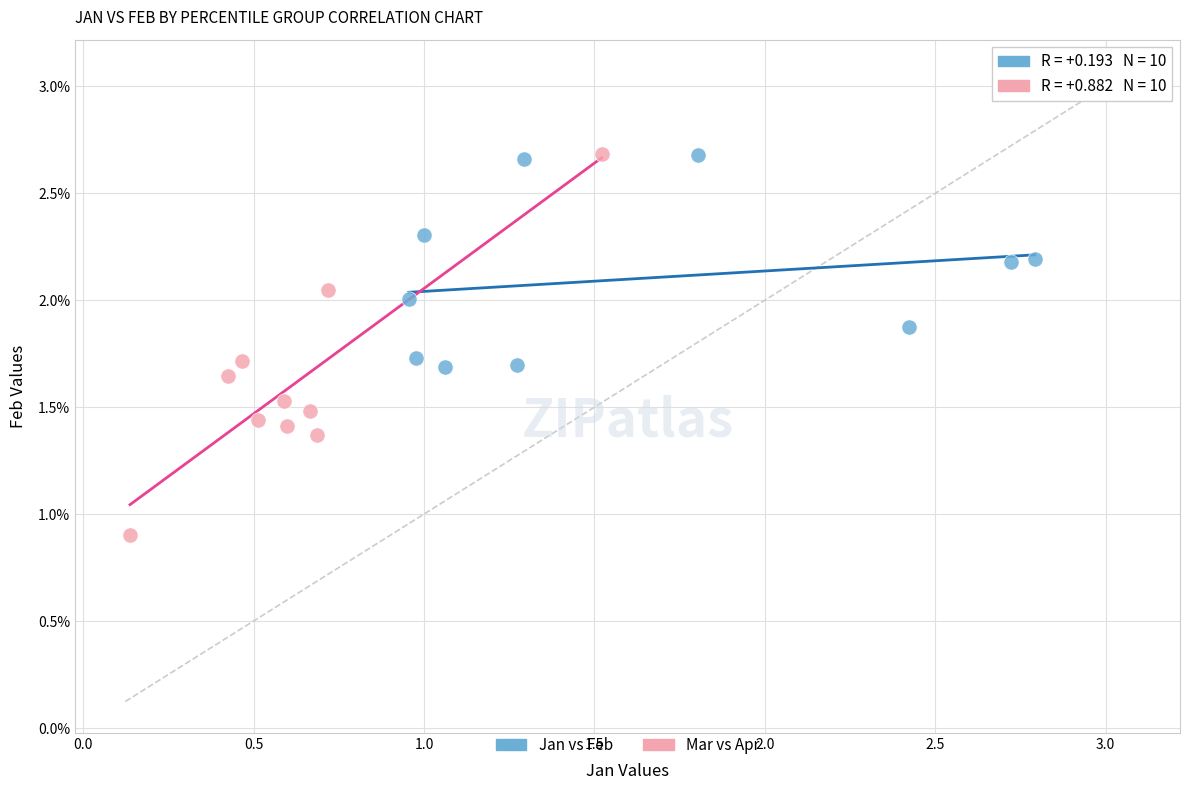

Which series contains the lowest Y value?

Mar vs Apr